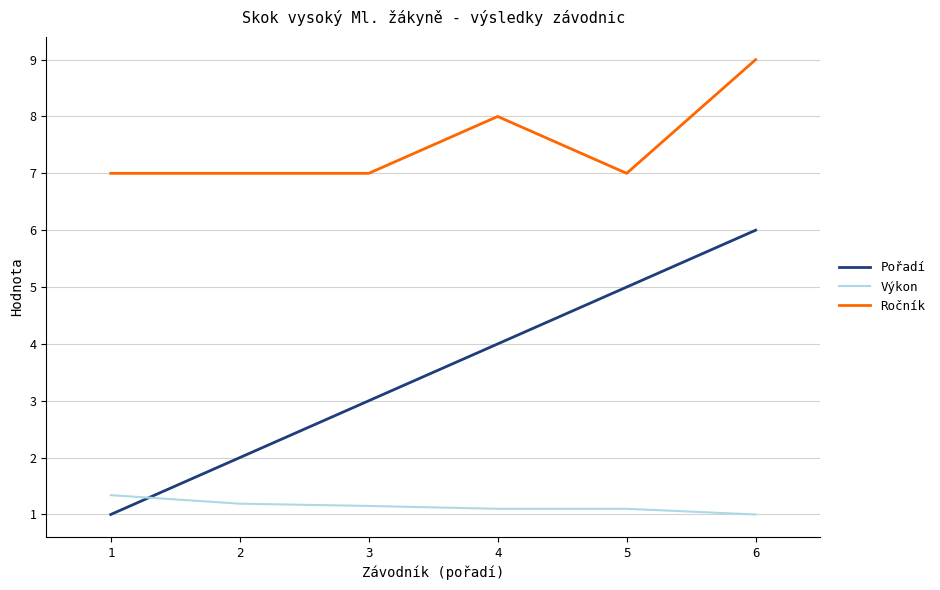

Which label corresponds to the largest value in the chart?

6